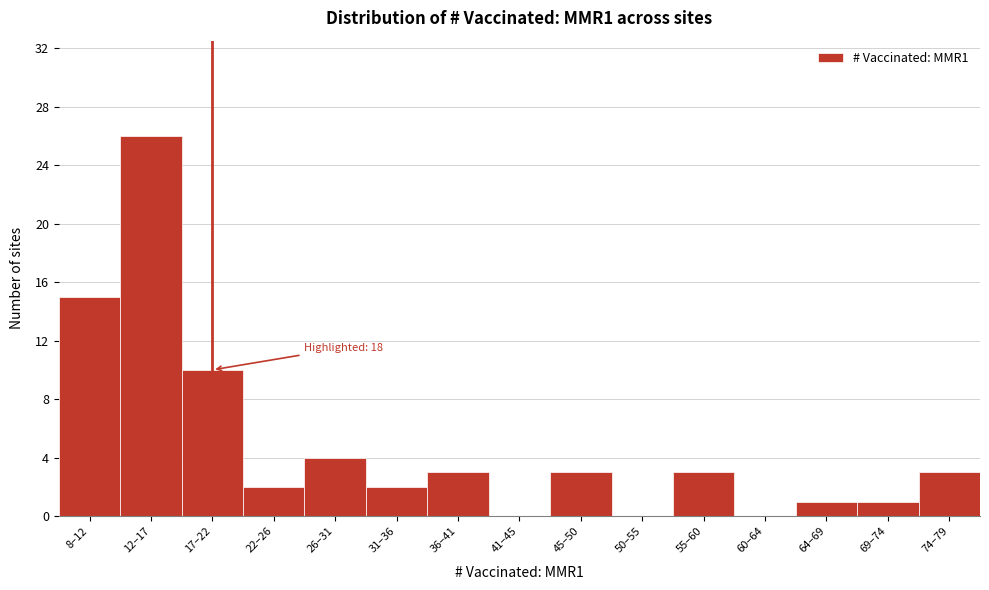

Reading left to right, transcribe all the data shown in this chart.

8–12=15	12–17=26	17–22=10	22–26=2	26–31=4	31–36=2	36–41=3	41–45=0	45–50=3	50–55=0	55–60=3	60–64=0	64–69=1	69–74=1	74–79=3